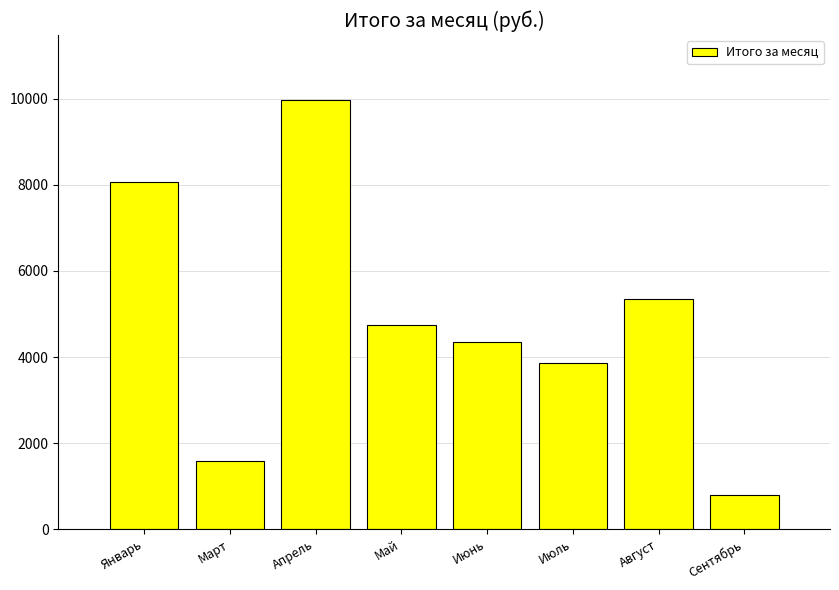

List the labels in order of value, largest first.

Апрель, Январь, Август, Май, Июнь, Июль, Март, Сентябрь